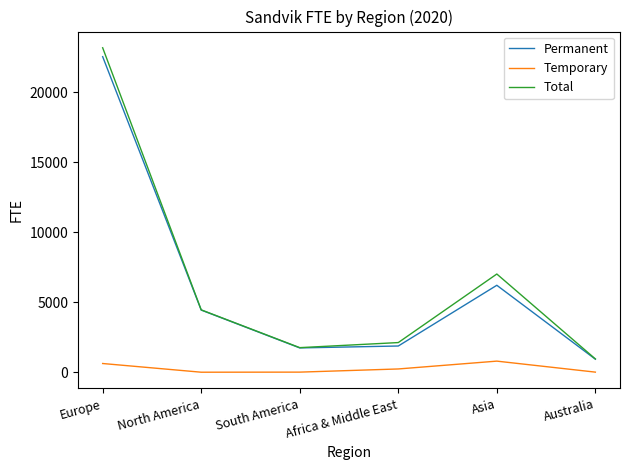

Which series has the largest total across all categories?

Total